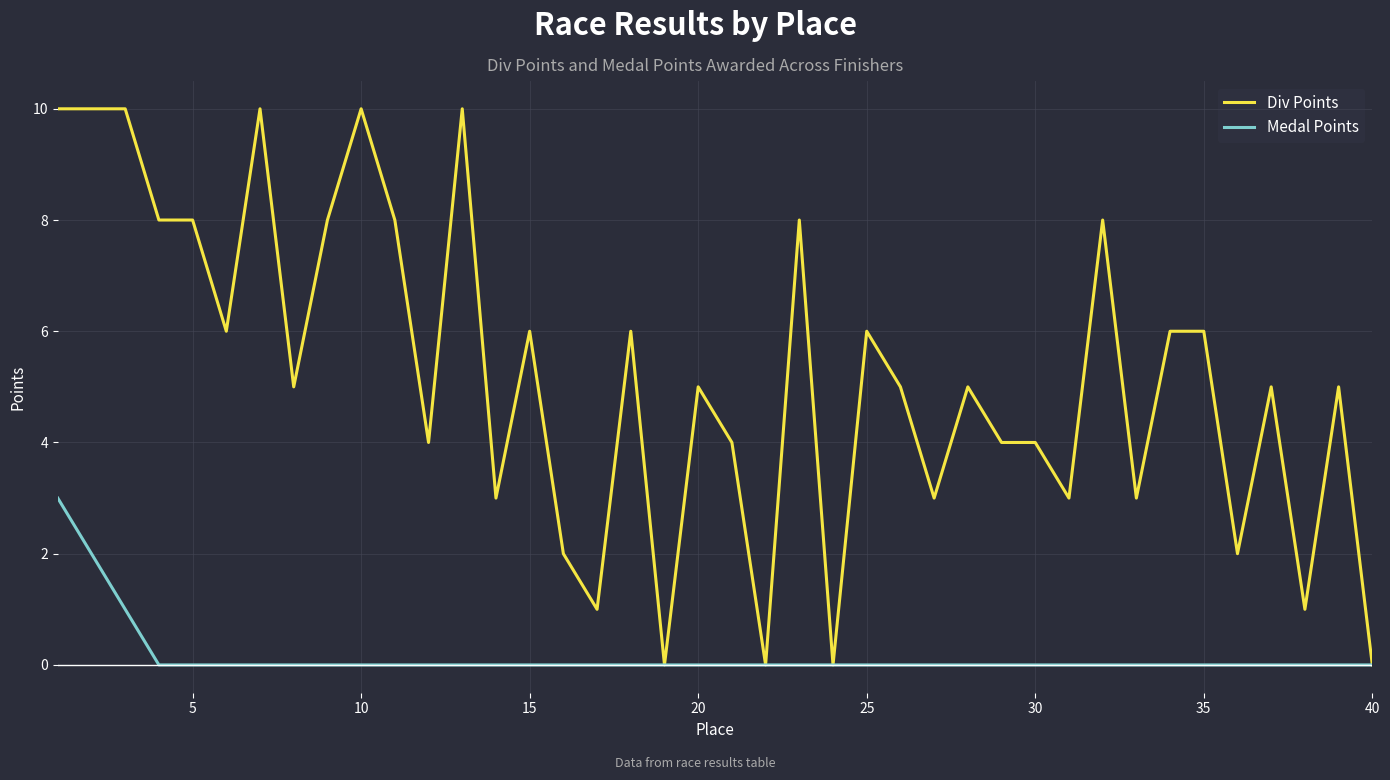

What is the maximum value for Medal Points?

3